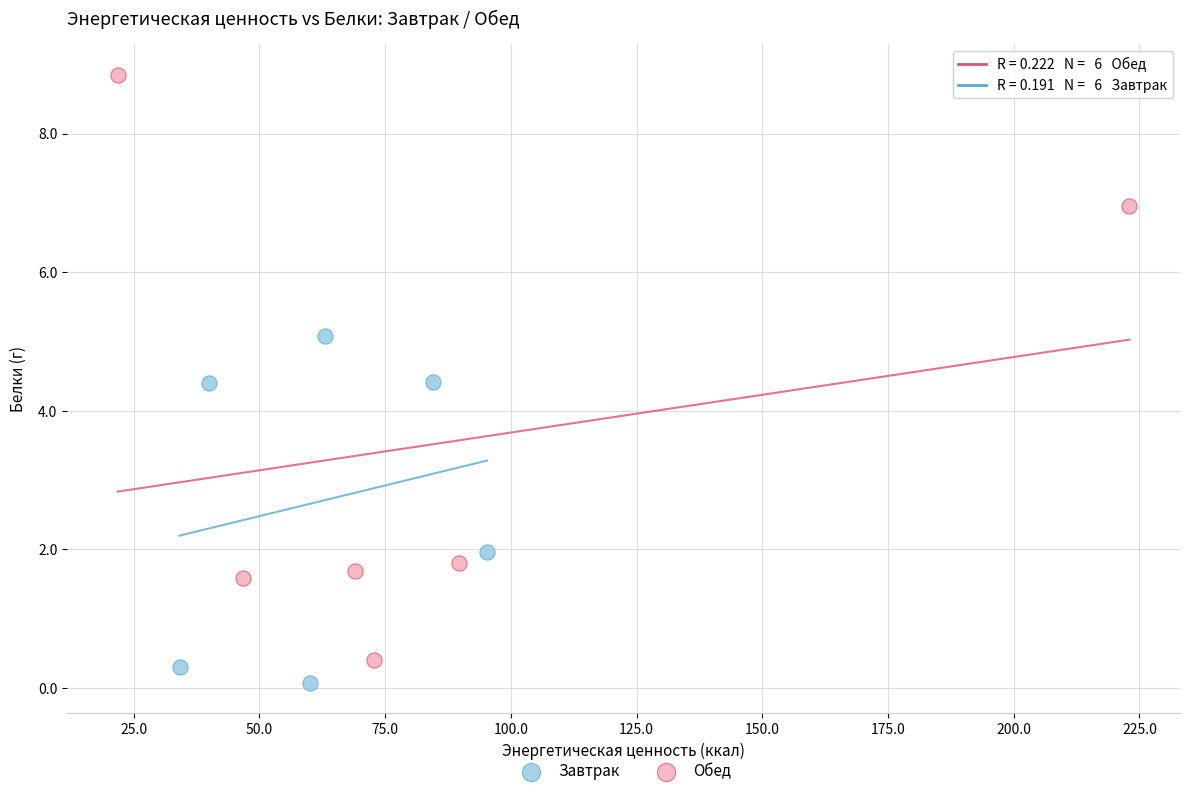

Which series contains the highest Y value?

Обед